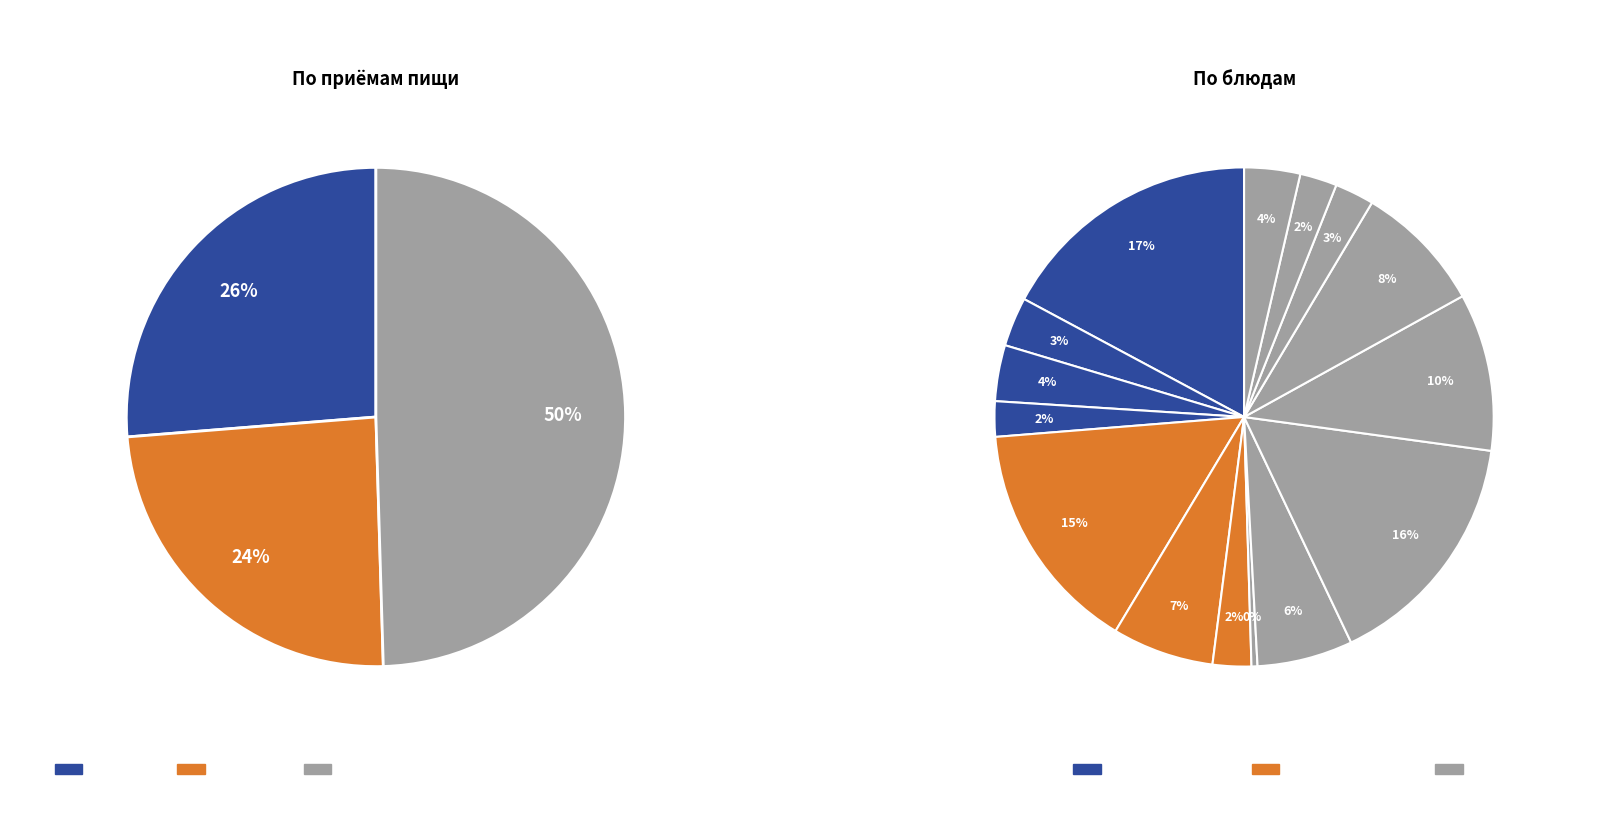

Is Кисель из клюквы the majority of the pie?

No